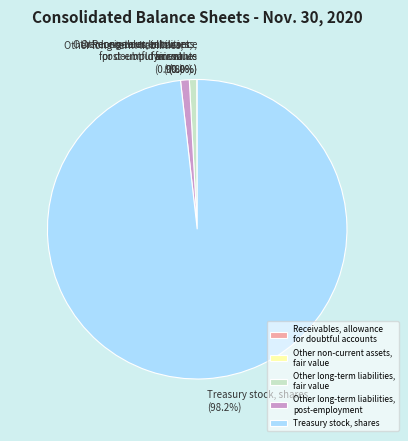

How much of the chart is everything except Other long-term liabilities, post-employment?

99.1%